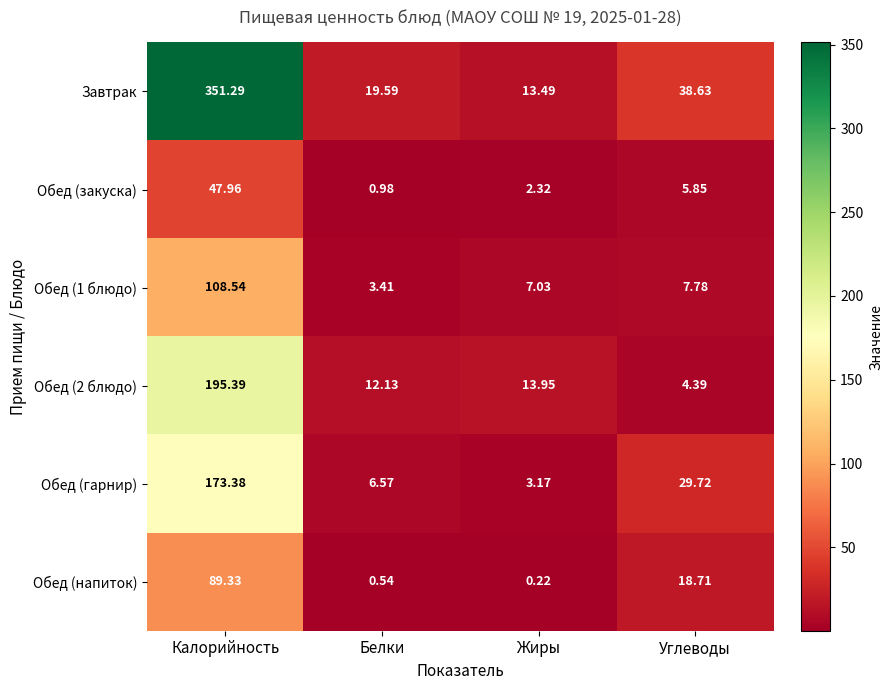

What is the spread (max minus min) of values at Жиры?

13.7